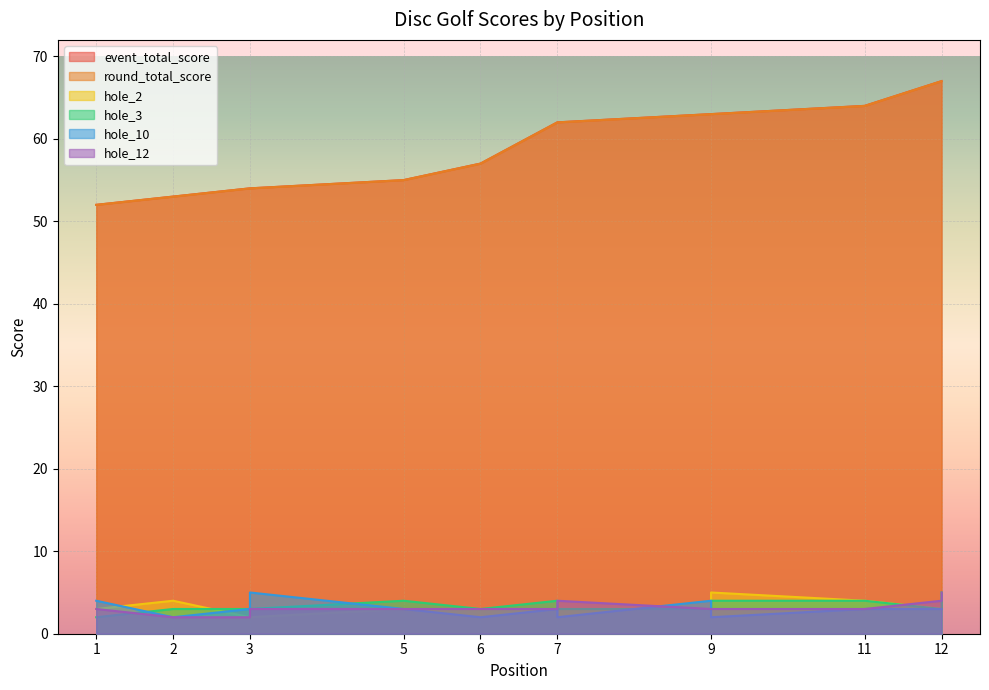

Reading right to left, extract all data points from this chart.

event_total_score: 12=67	12=67	11=64	9=63	9=63	7=62	7=62	6=57	5=55	3=54	3=54	2=53	1=52
round_total_score: 12=67	12=67	11=64	9=63	9=63	7=62	7=62	6=57	5=55	3=54	3=54	2=53	1=52
hole_2: 12=3	12=3	11=4	9=5	9=3	7=3	7=3	6=3	5=3	3=2	3=2	2=4	1=3
hole_3: 12=5	12=3	11=4	9=4	9=3	7=3	7=4	6=3	5=4	3=3	3=3	2=3	1=2
hole_10: 12=3	12=3	11=3	9=2	9=4	7=2	7=3	6=2	5=3	3=5	3=3	2=2	1=4
hole_12: 12=5	12=4	11=3	9=3	9=3	7=4	7=3	6=3	5=3	3=3	3=2	2=2	1=3